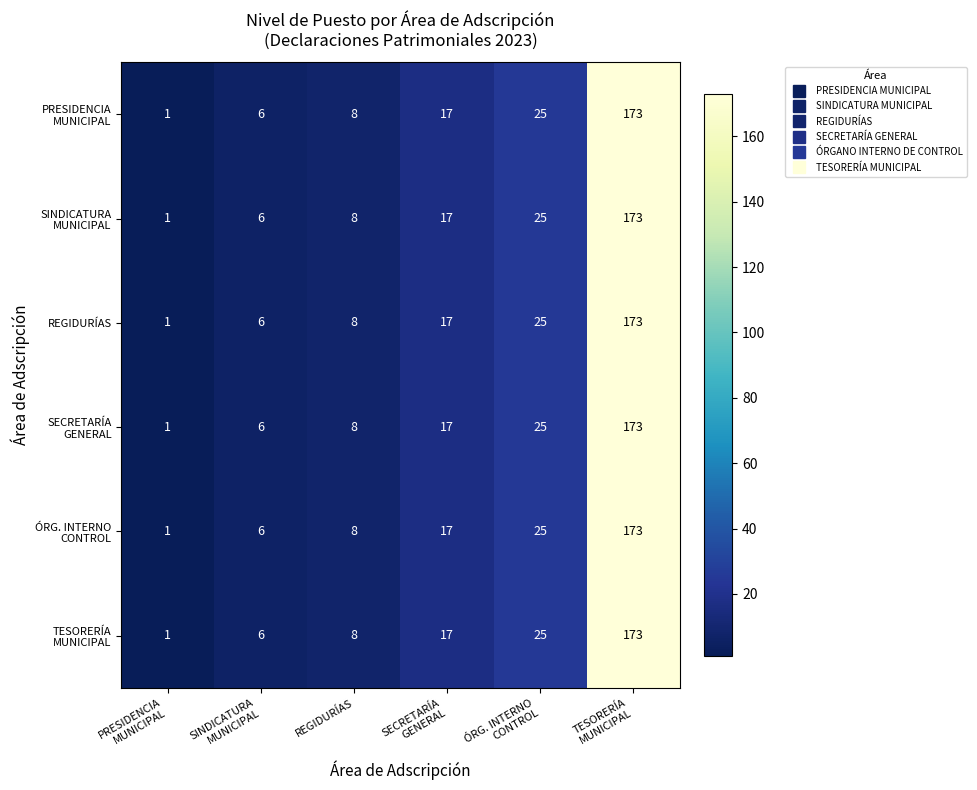

What is the difference between the maximum and minimum values in the REGIDURÍAS series?

172